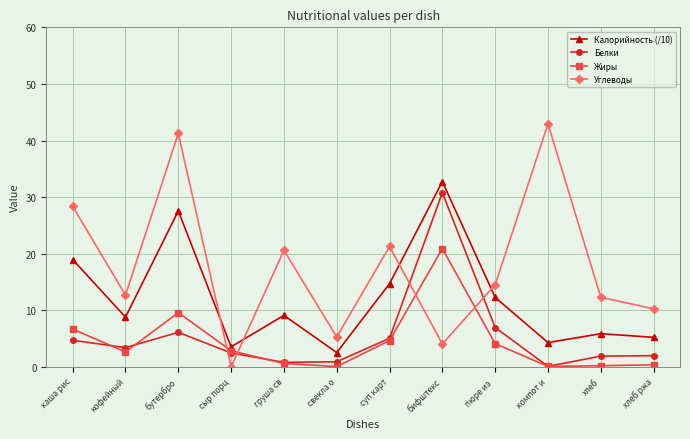

In Калорийность (/10), how many points are lower than both neighbors (excluding endpoints)?

4